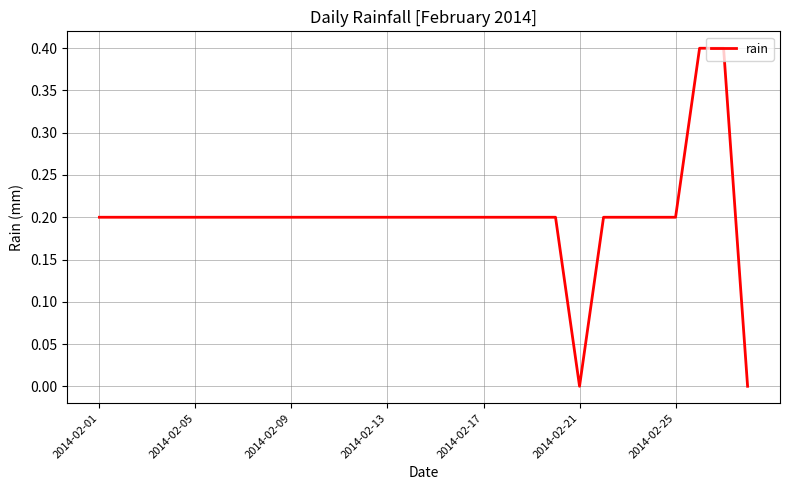

What is the difference between the maximum and minimum values?

0.4